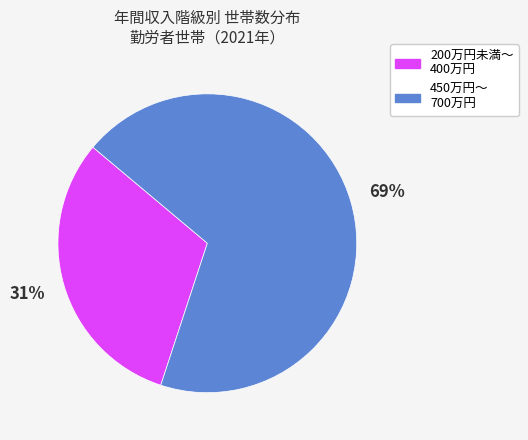

What is the smallest slice in the pie chart?

200万円未満～ 400万円